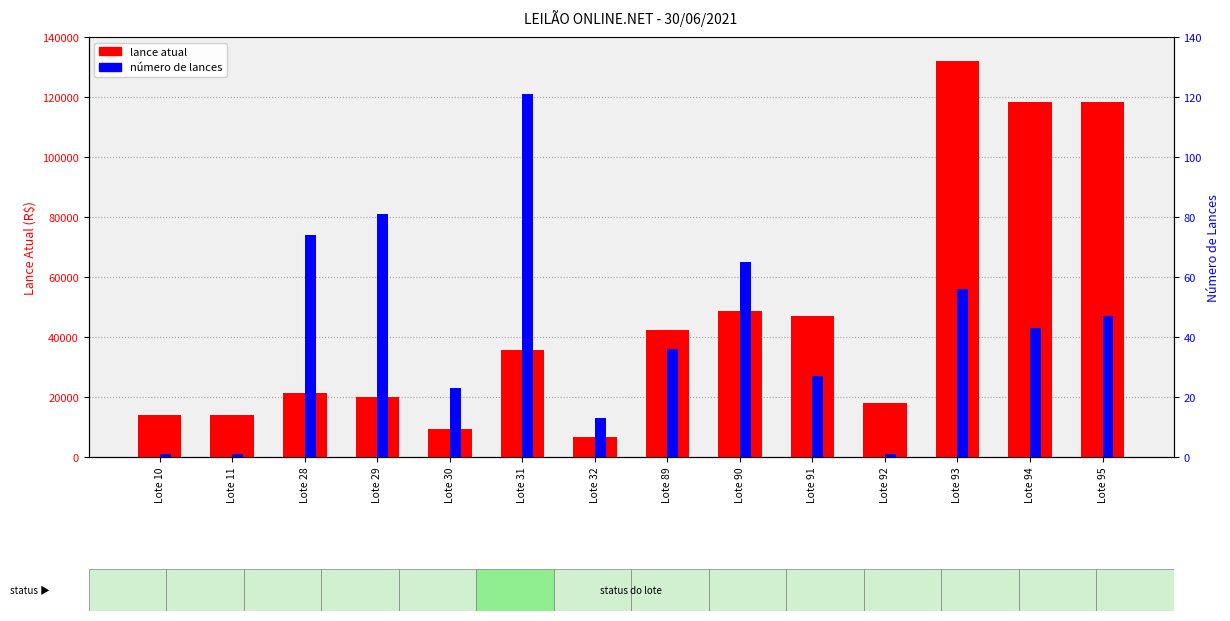

What is the difference between the highest and lowest values at Lote 94?

118457